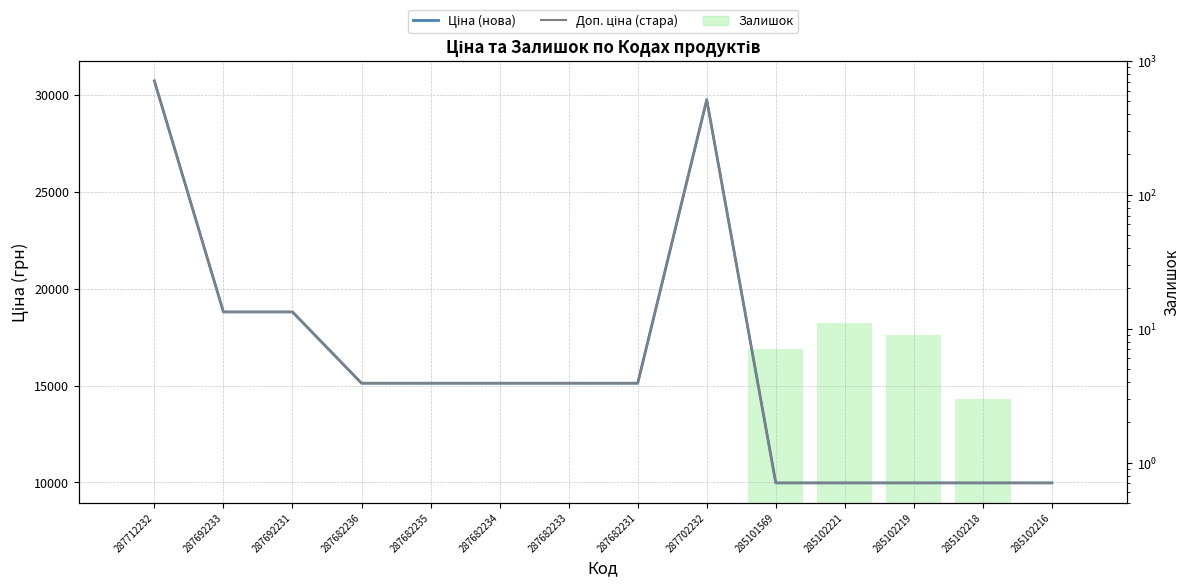

Are the bars horizontal?

No